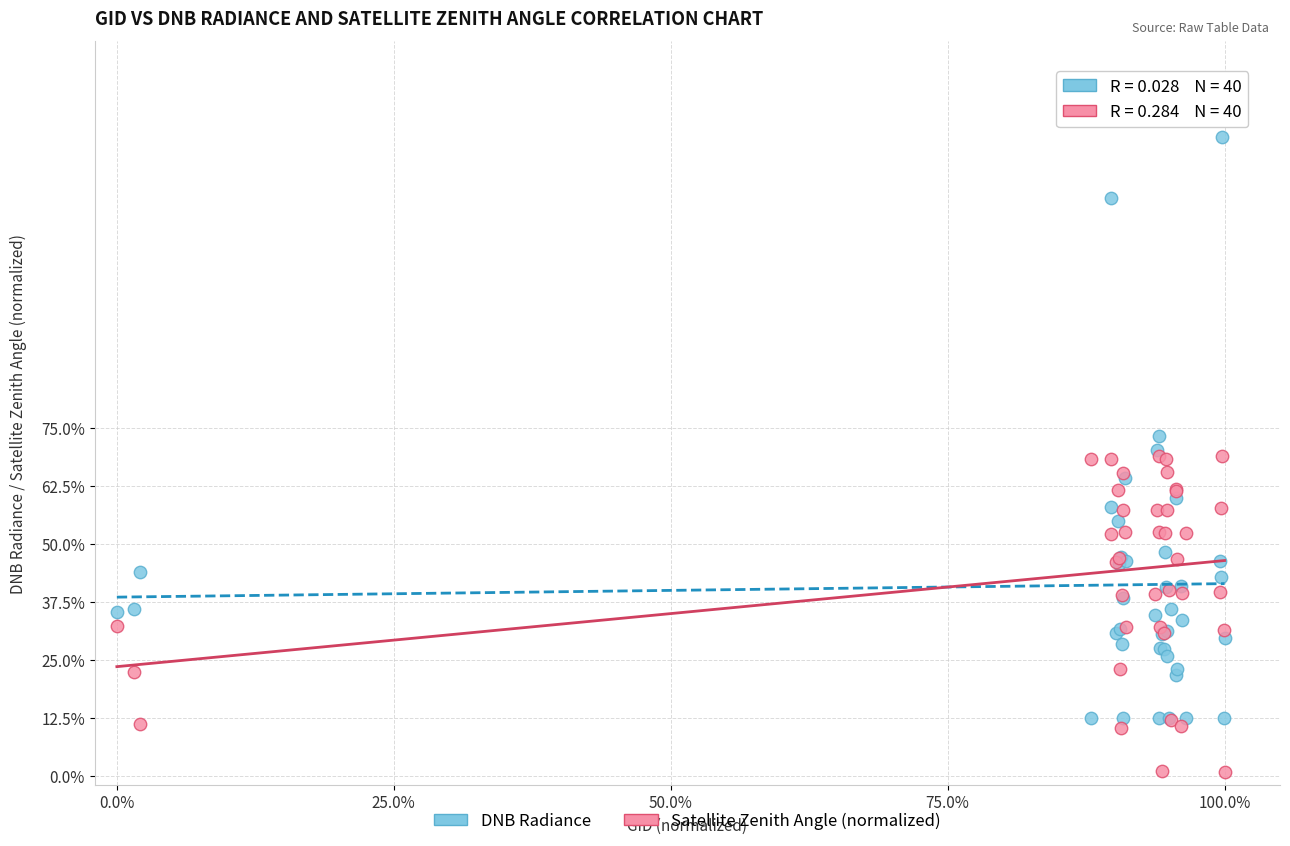

Which series contains the highest Y value?

DNB Radiance